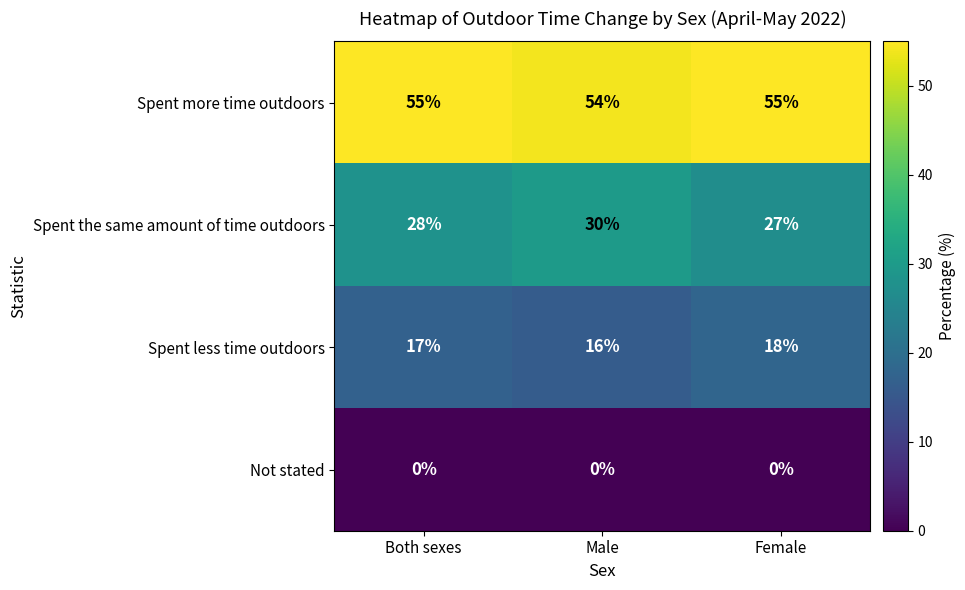

List the labels in order of Spent less time outdoors value, smallest first.

Male, Both sexes, Female